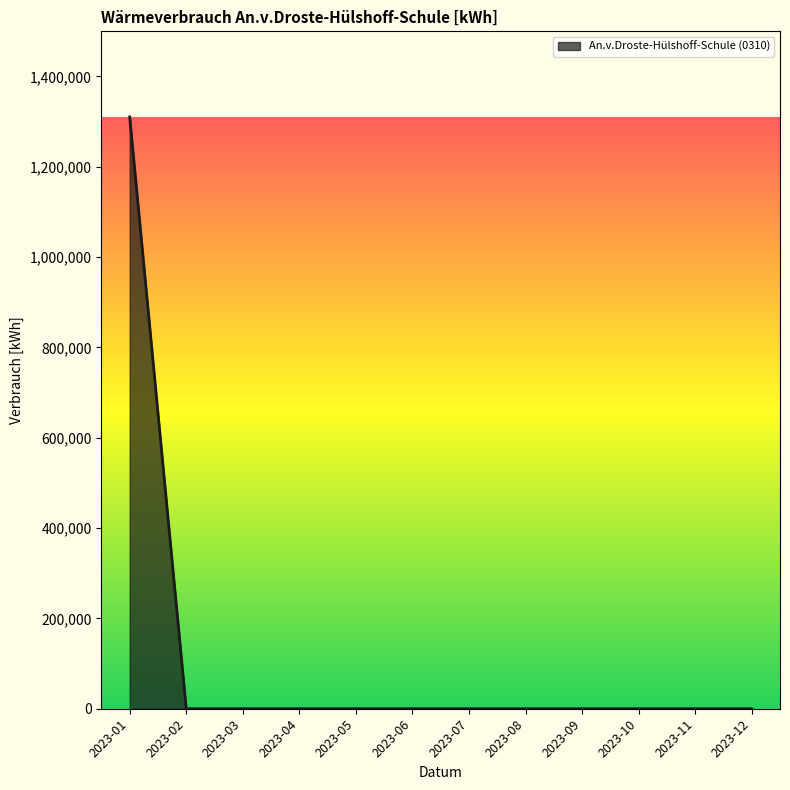

Reading left to right, extract all data points from this chart.

1310400	0	0	0	0	0	0	0	0	0	0	0